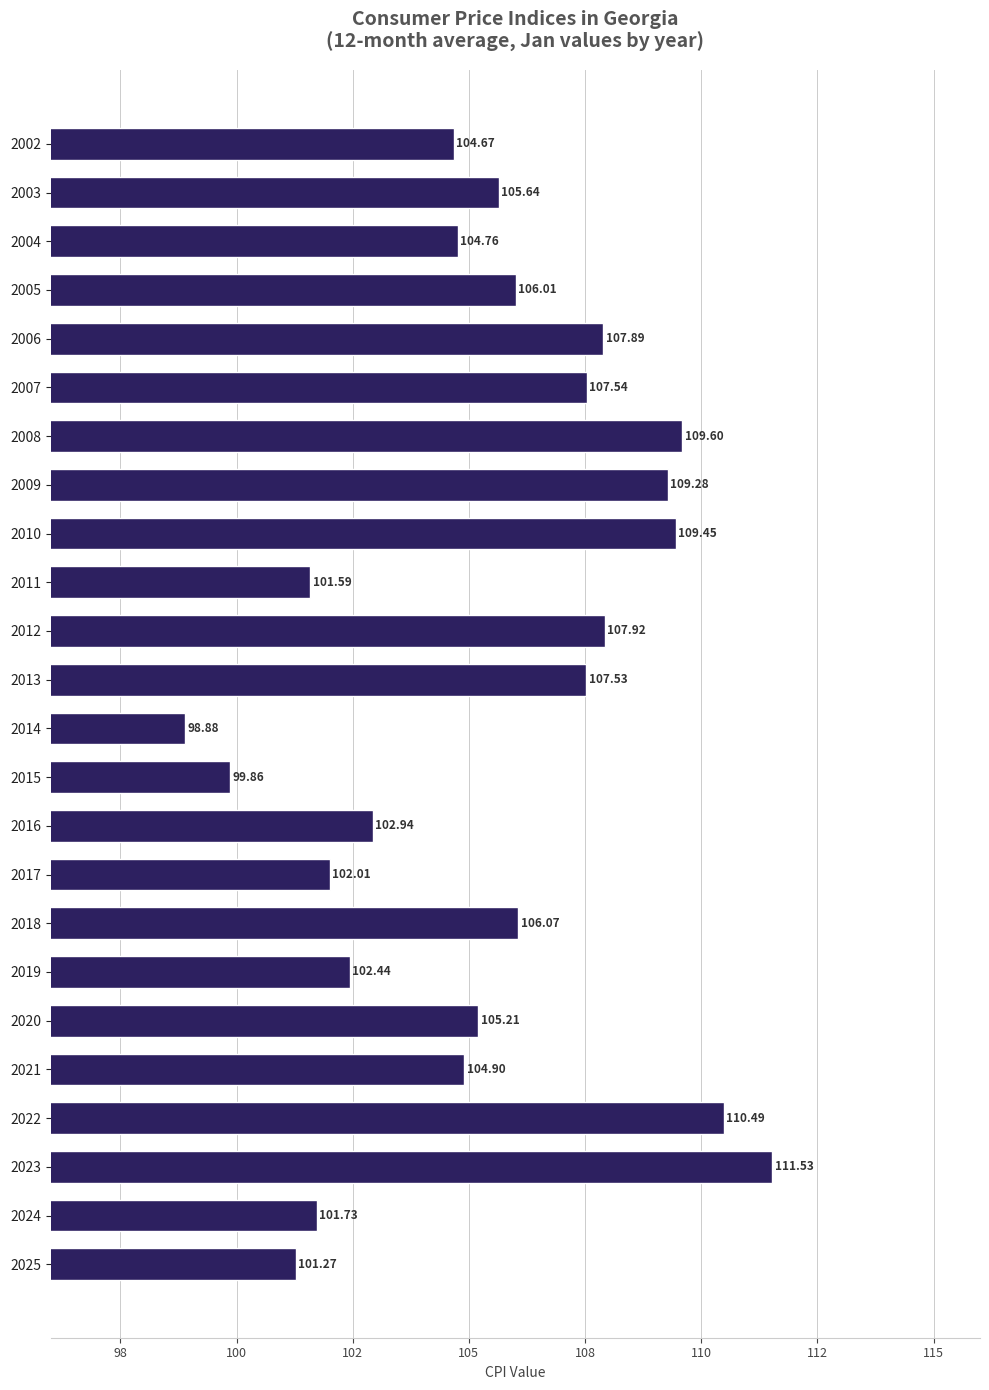

Does the chart contain any negative values?

No